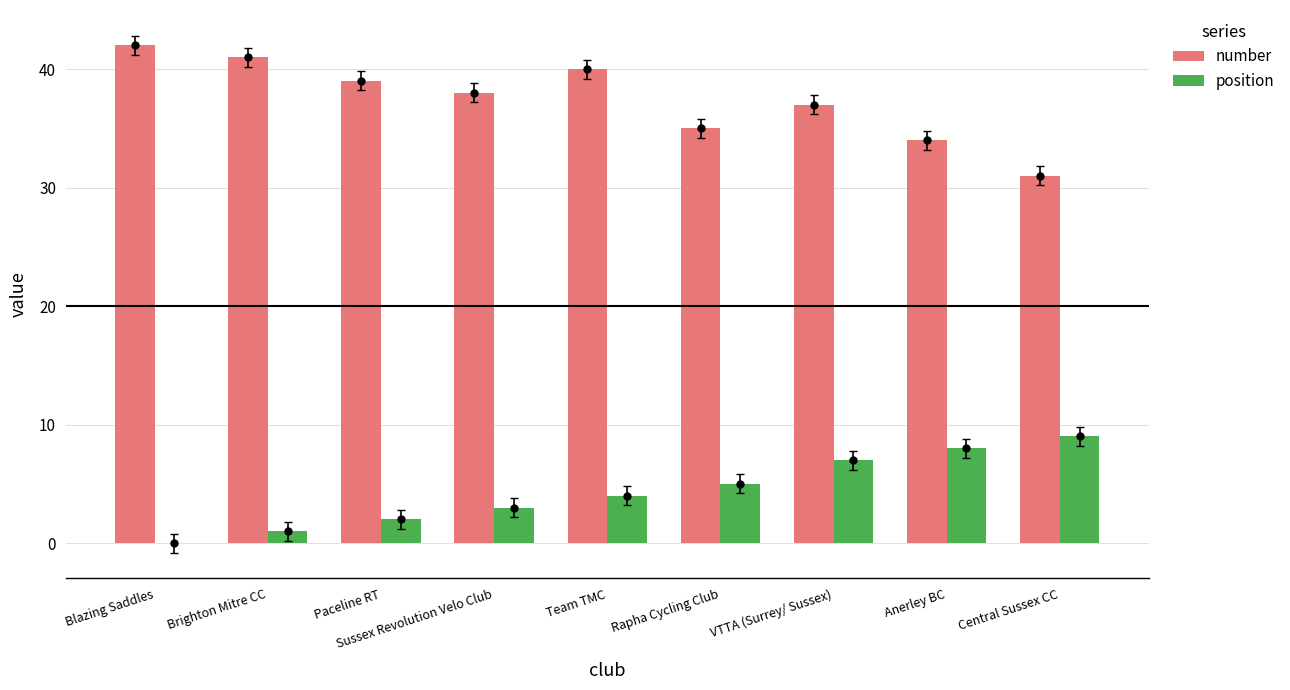

Which series changed the most between Team TMC and Central Sussex CC?

number